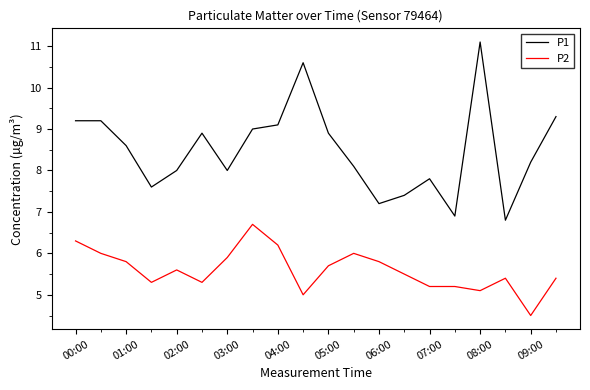

What is the difference between the maximum and minimum values in the P1 series?

4.3